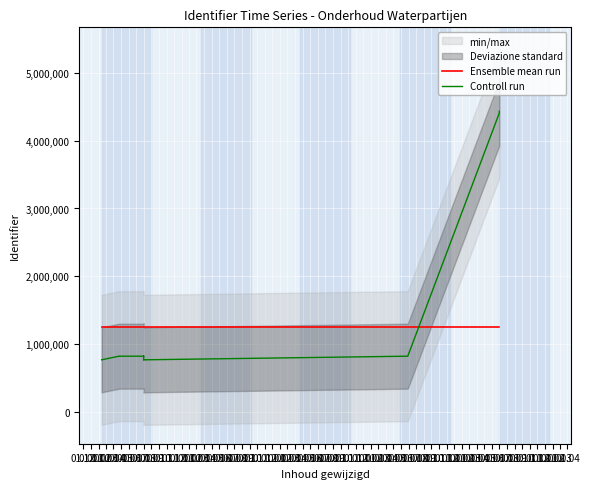

True or false: Controll run has a value of 431600.1 at 01.09.

False